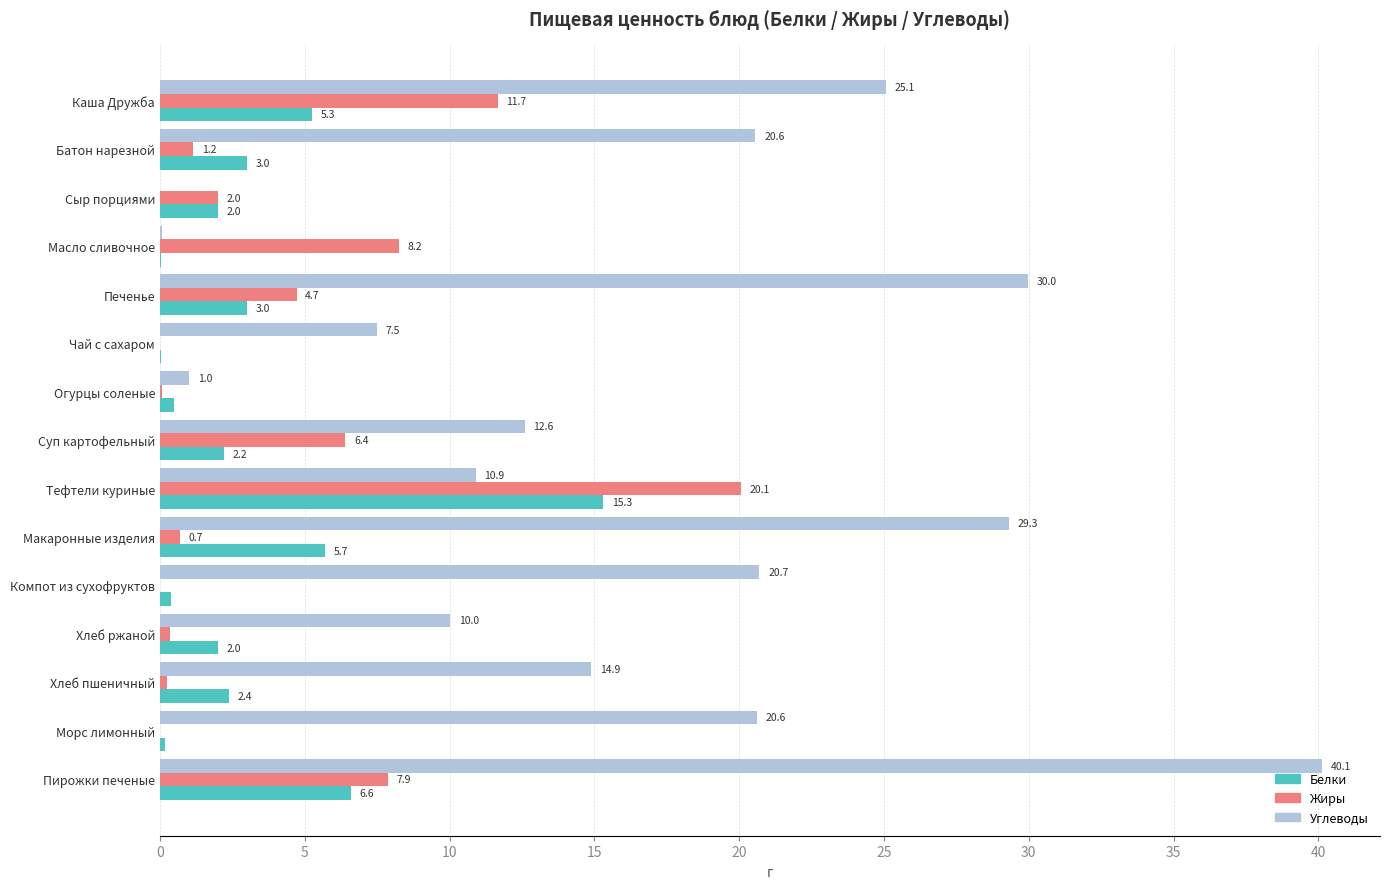

What are all the series names shown in the legend?

Белки, Жиры, Углеводы